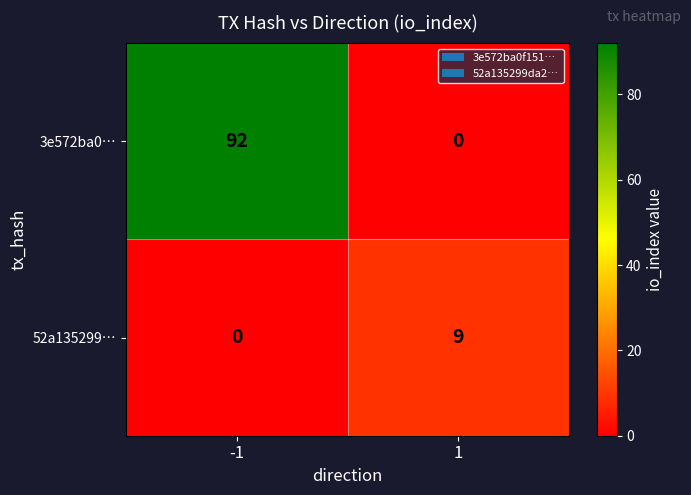

How many positive values does the 52a135299… series have?

1